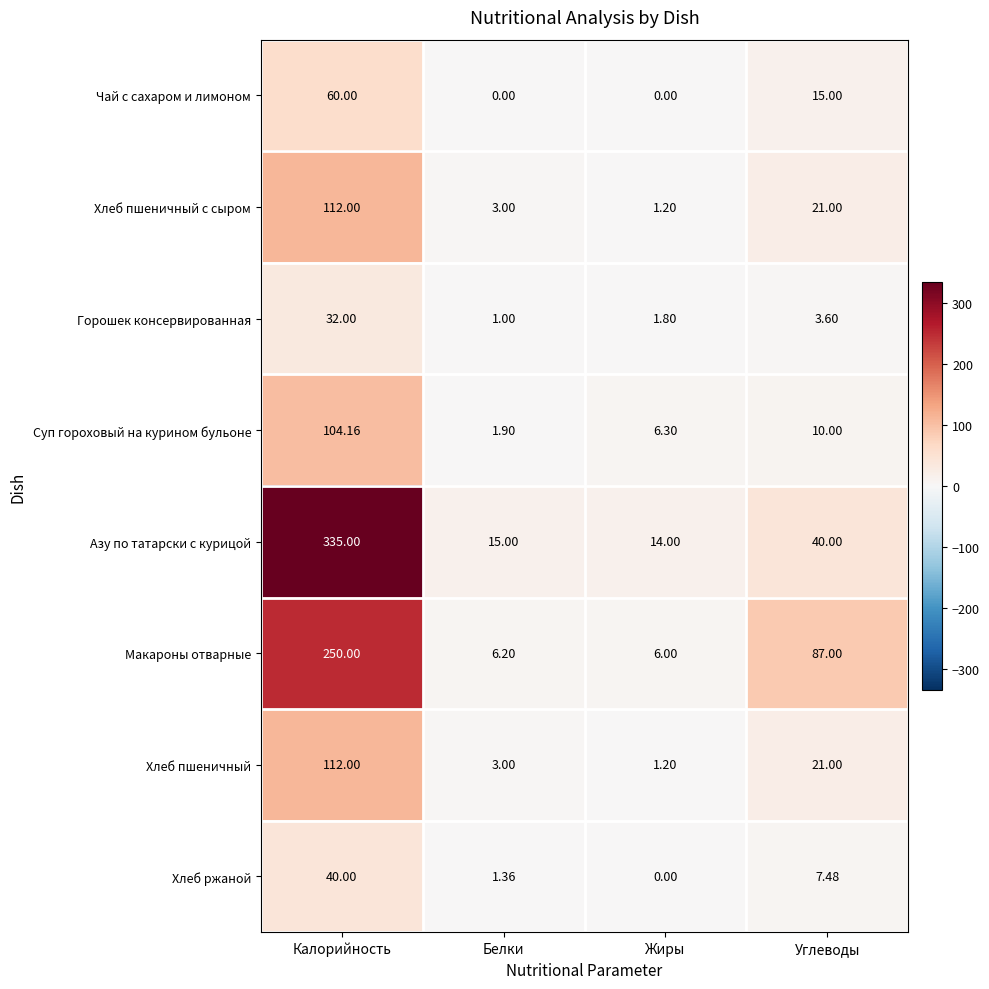

How many distinct data groups are displayed?

8